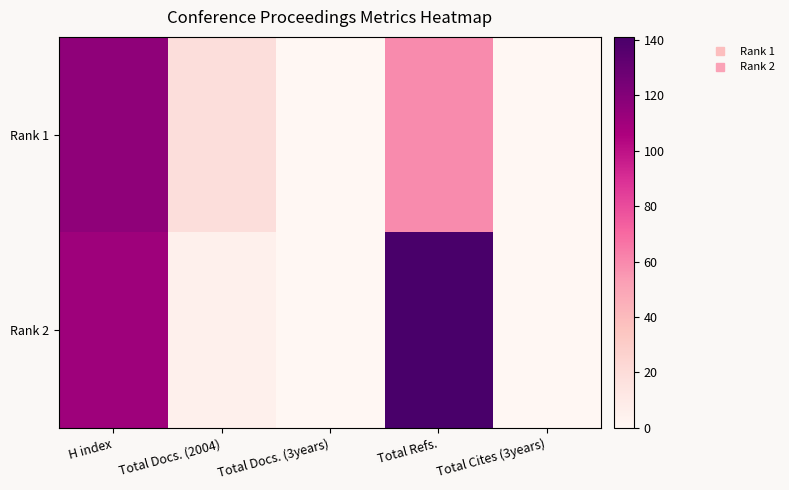

Reading right to left, transcribe all the data shown in this chart.

Rank 1: Total Cites (3years)=0	Total Refs.=59	Total Docs. (3years)=0	Total Docs. (2004)=19	H index=116
Rank 2: Total Cites (3years)=0	Total Refs.=141	Total Docs. (3years)=0	Total Docs. (2004)=5	H index=111